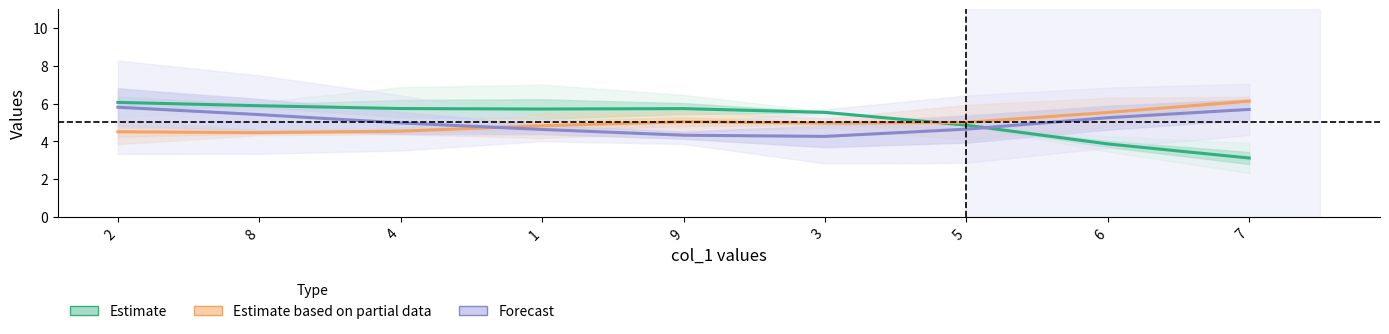

Between 5 and 7, which series saw the biggest shift?

Estimate